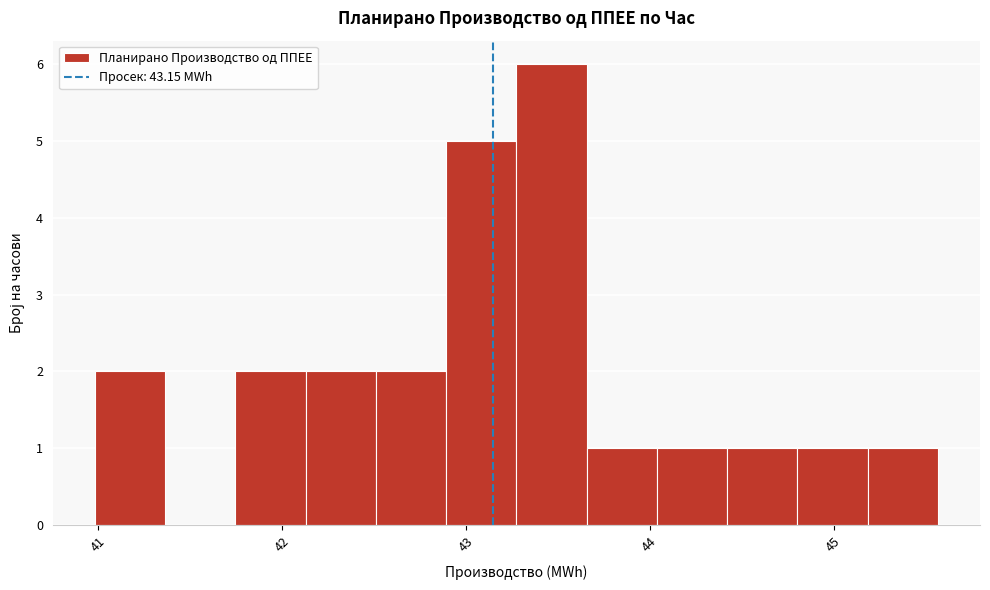

Around what value on the x-axis is the tallest bar? Give the approximate position of its centre, as read against the axis.

43.5